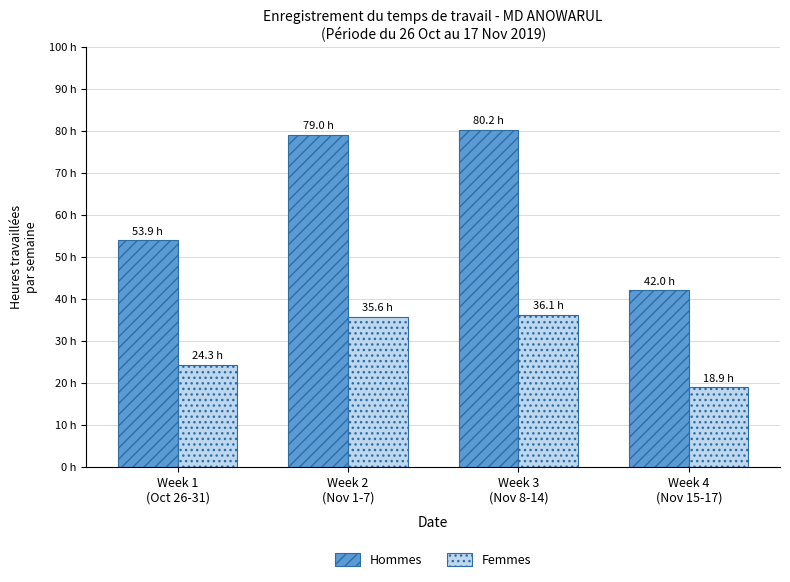

True or false: Hommes has a value of 80.2 at Week 3
(Nov 8-14).

True